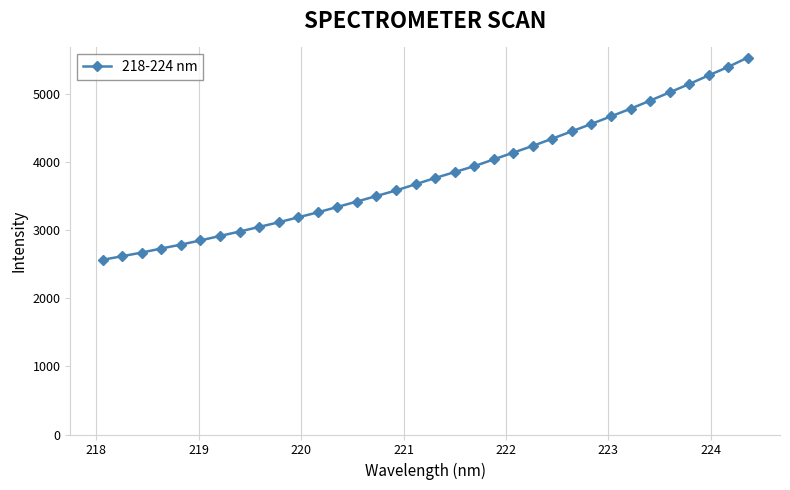

What is the smallest value displayed?

2567.7